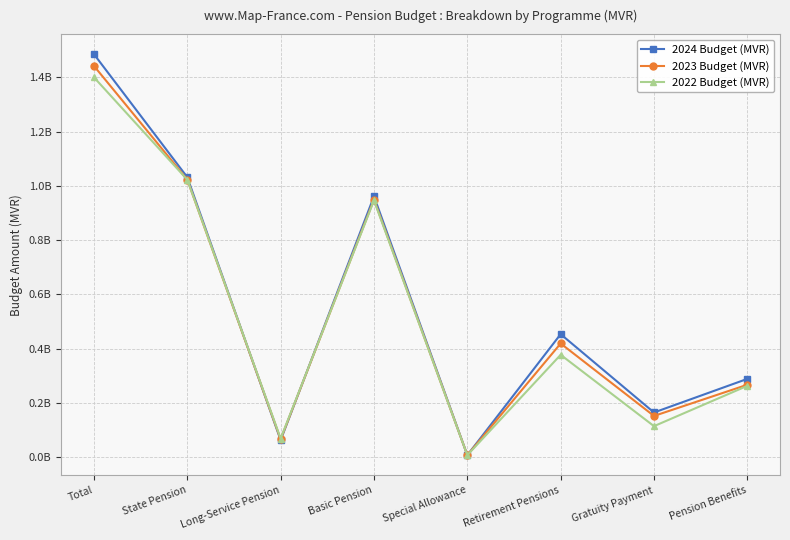

How many intersections are there between 2024 Budget (MVR) and 2023 Budget (MVR)?

2